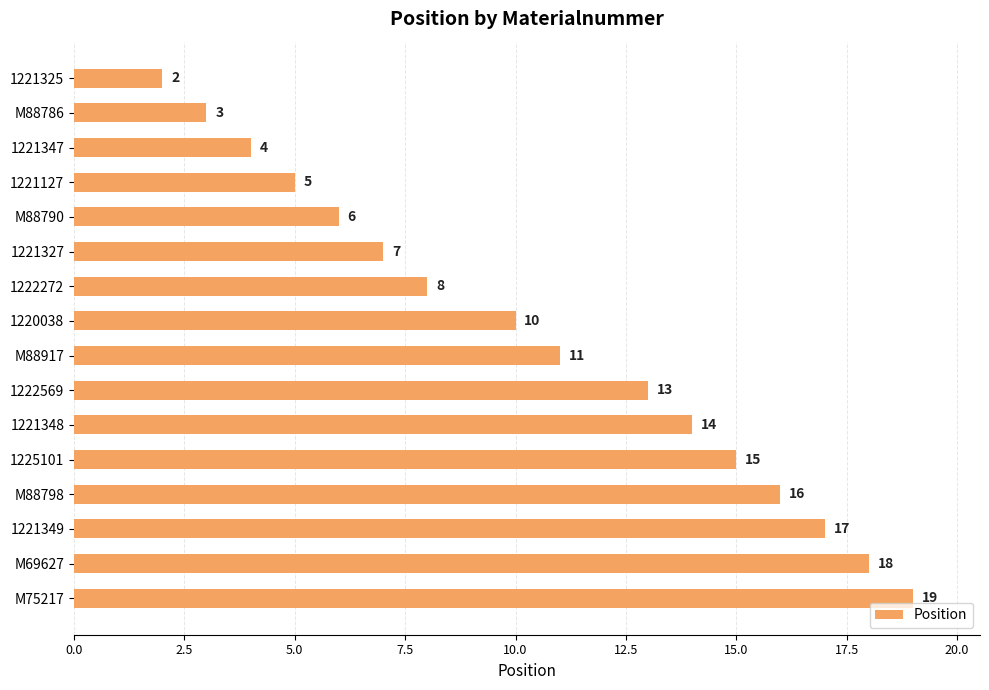

What is the difference between the second highest and second lowest values?

15